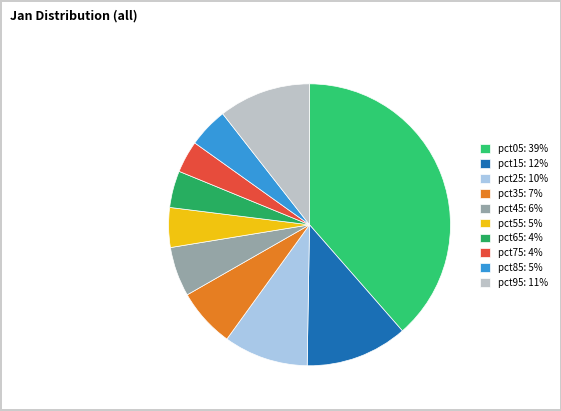

What percentage is NOT represented by pct95?

89.4%